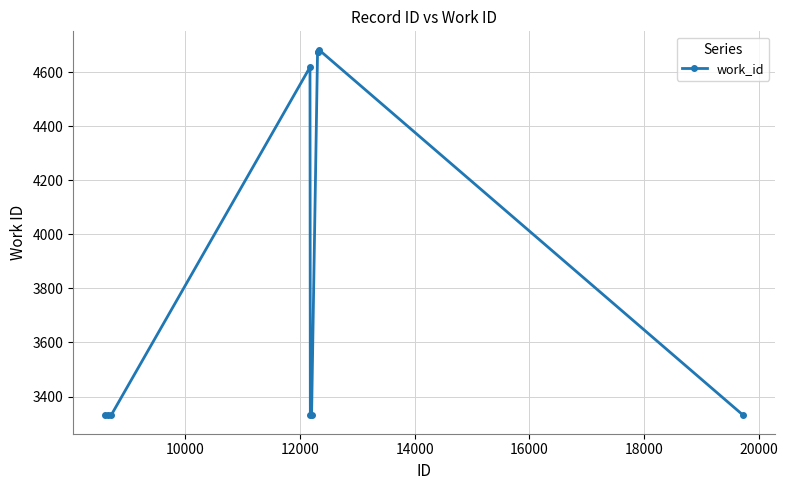

True or false: there are more than 0 points higher than both neighbors.

True